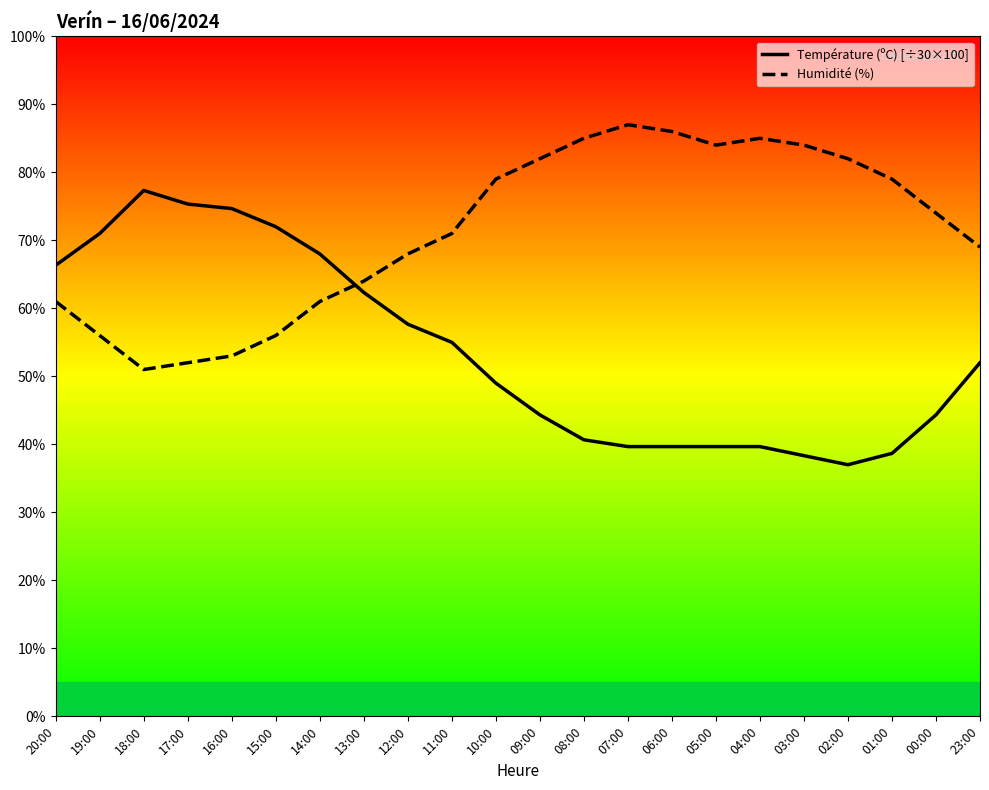

At which label does Température (ºC) first exceed 52?

20:00